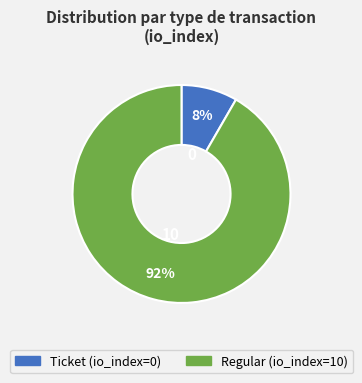

How many slices are in this pie chart?

2